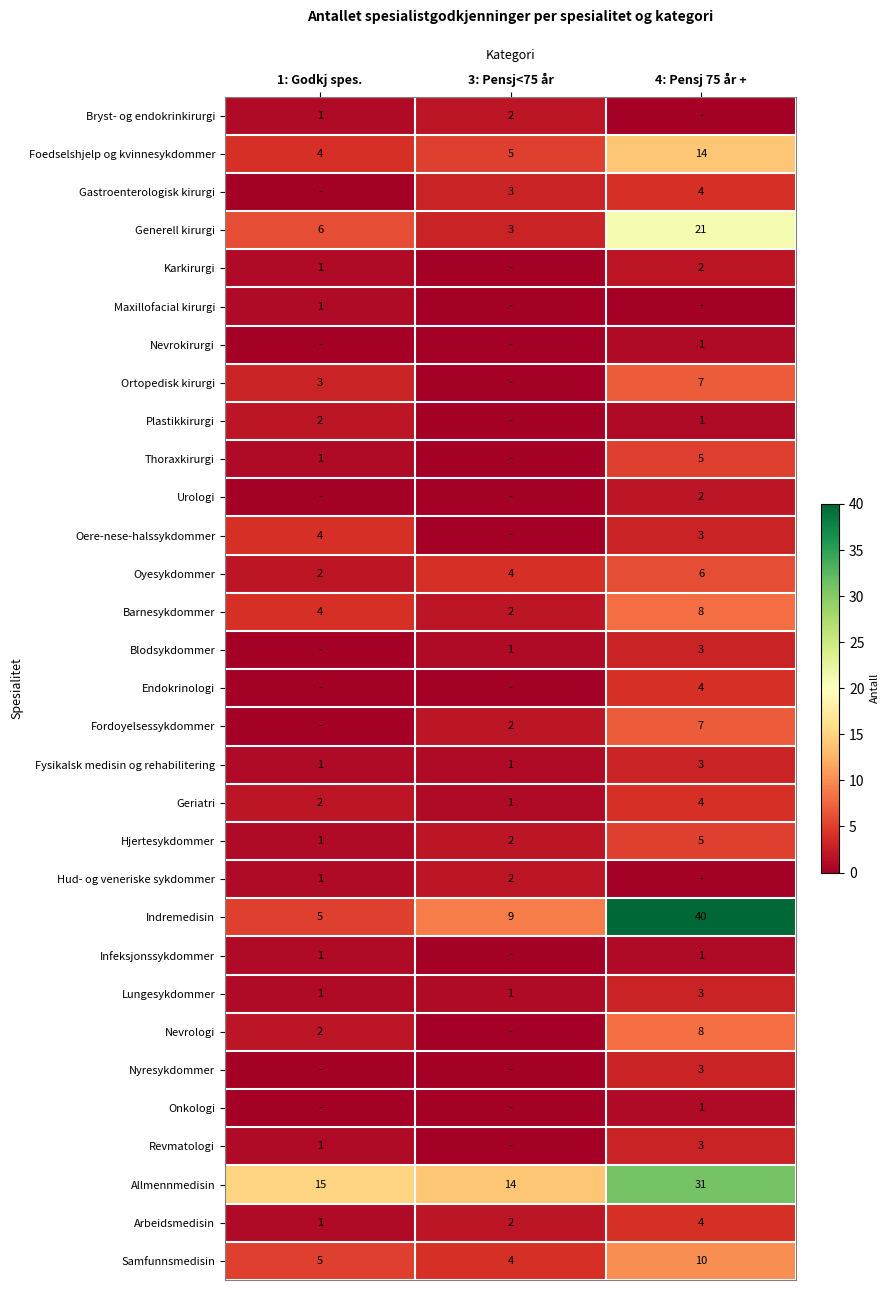

Is it true that Karkirurgi equals 2 at 4: Pensj 75 år +?

True